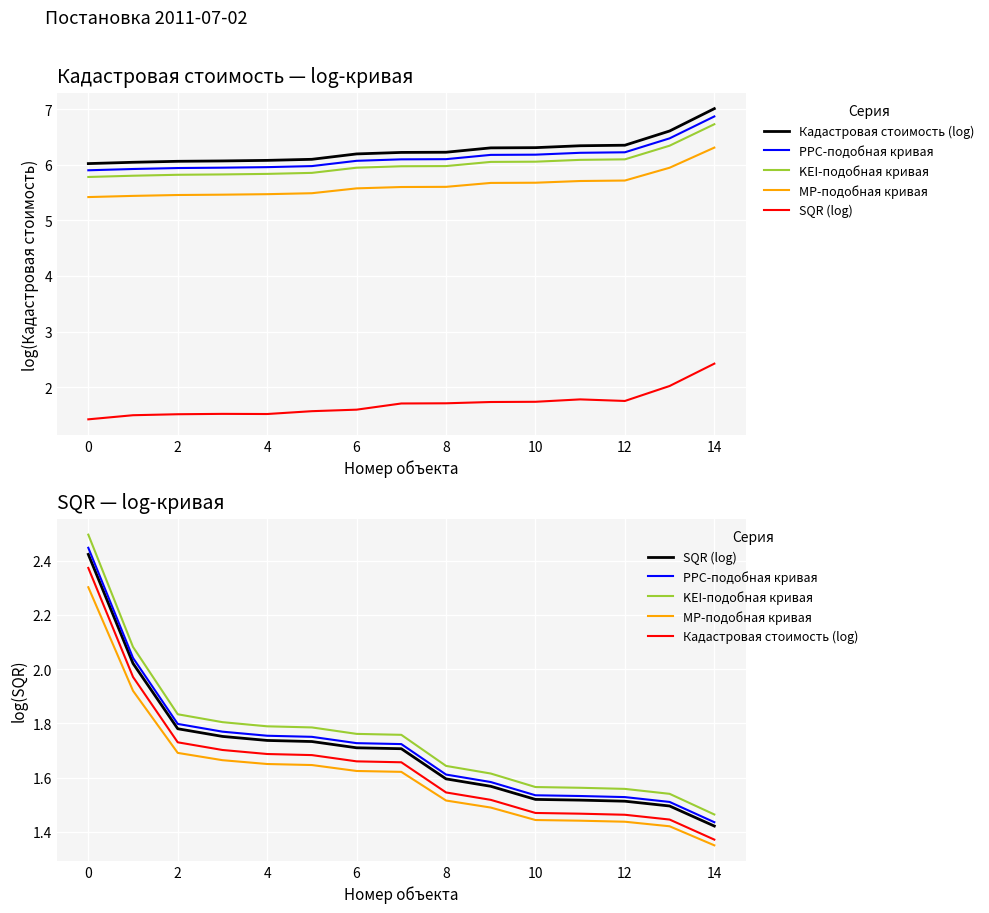

What is the average value of the KEI-подобная кривая series?

1.8